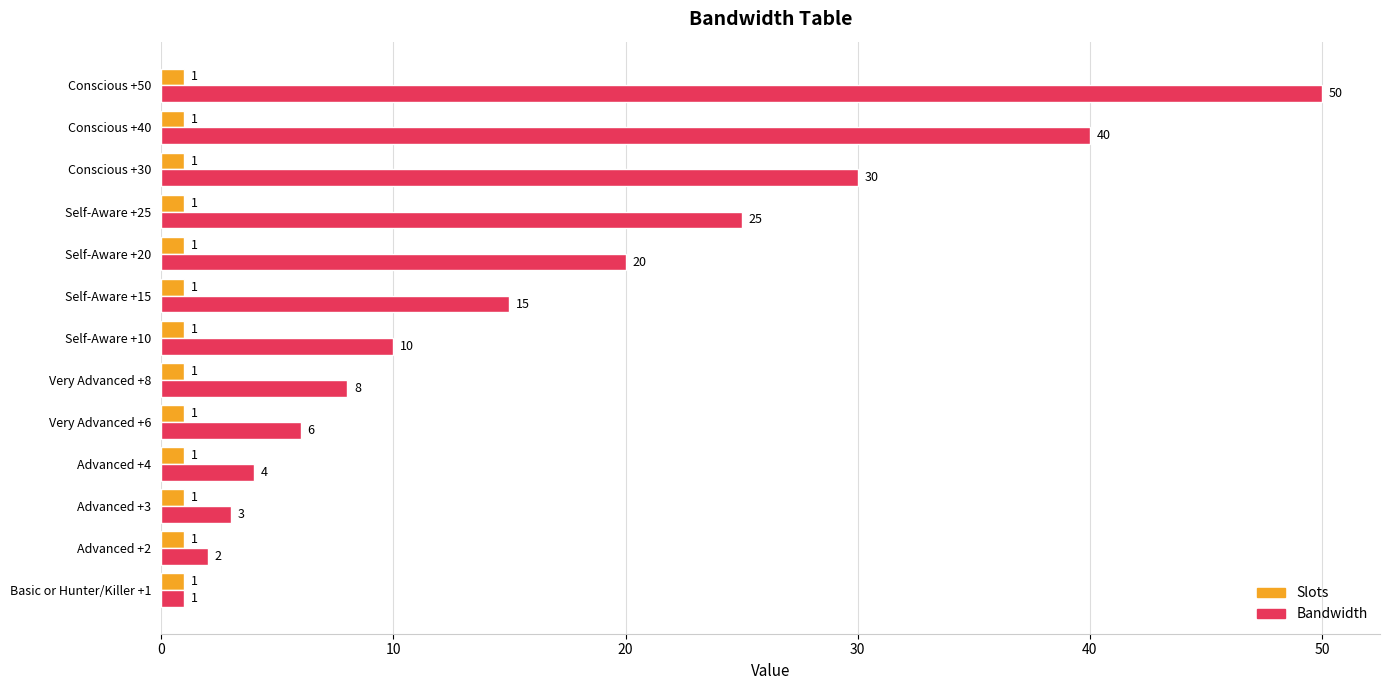

Between Basic or Hunter/Killer +1 and Advanced +4, which series saw the biggest shift?

Bandwidth